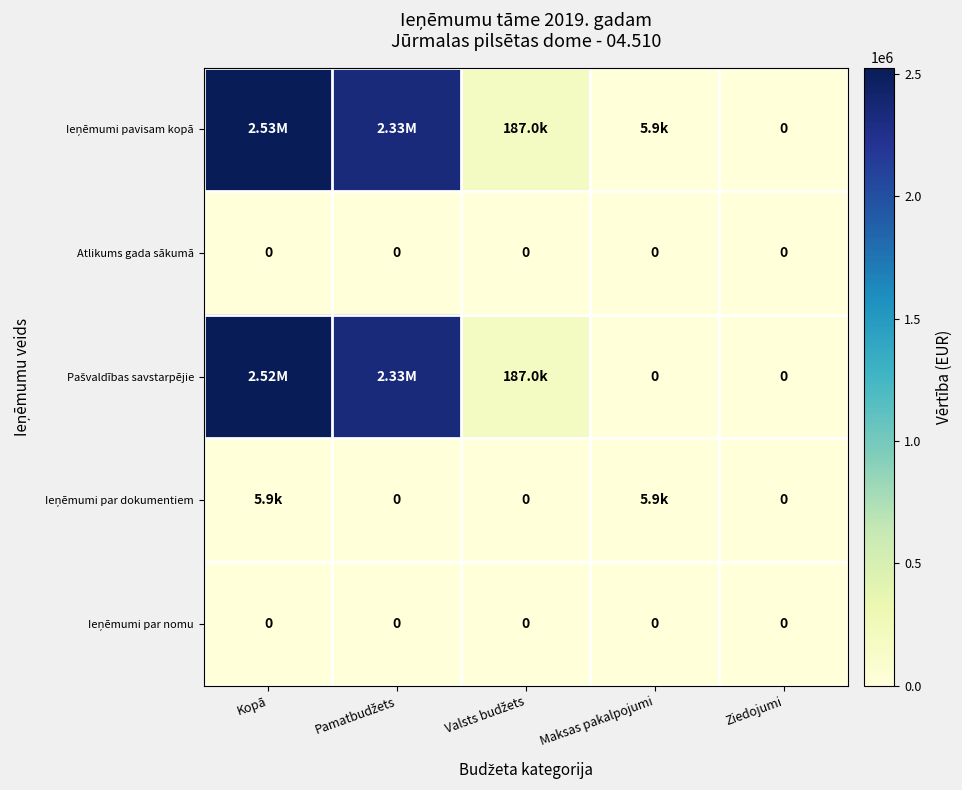

True or false: Pašvaldības savstarpējie has a value of 0 at Ziedojumi.

True